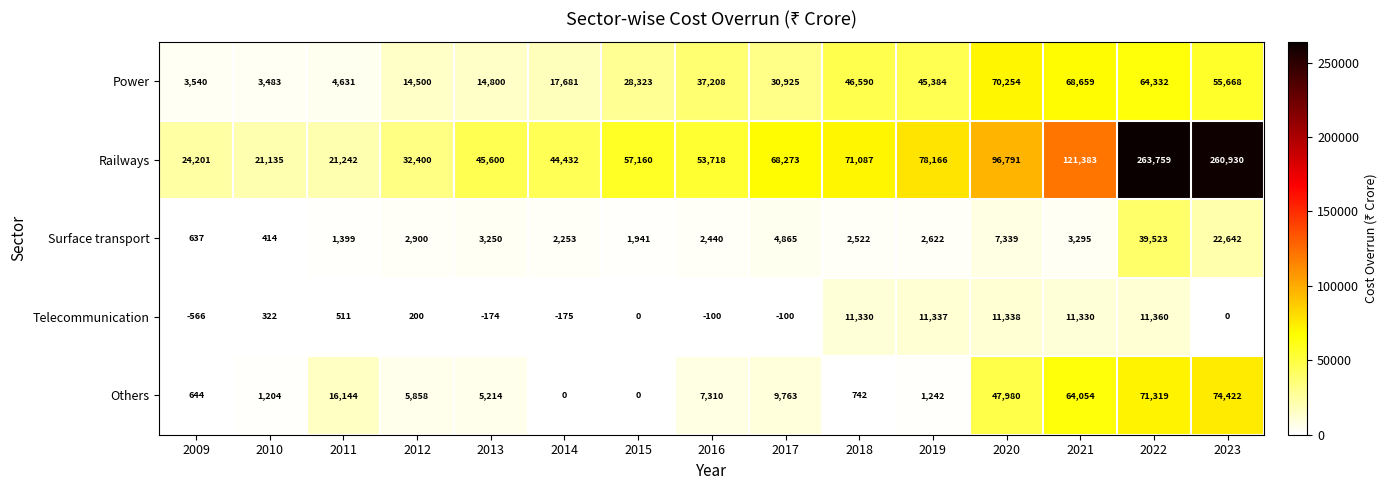

Where is Power nearest to the value 36868?

2016